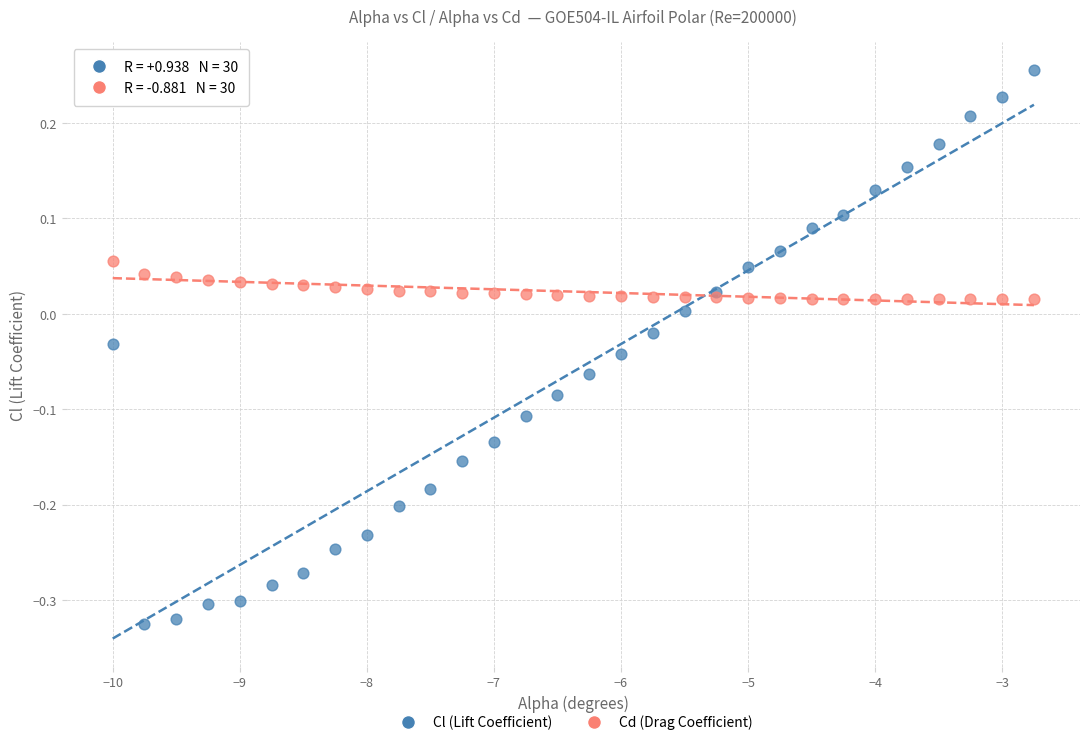

Which series reaches the minimum Y coordinate?

Cl (Lift Coefficient)